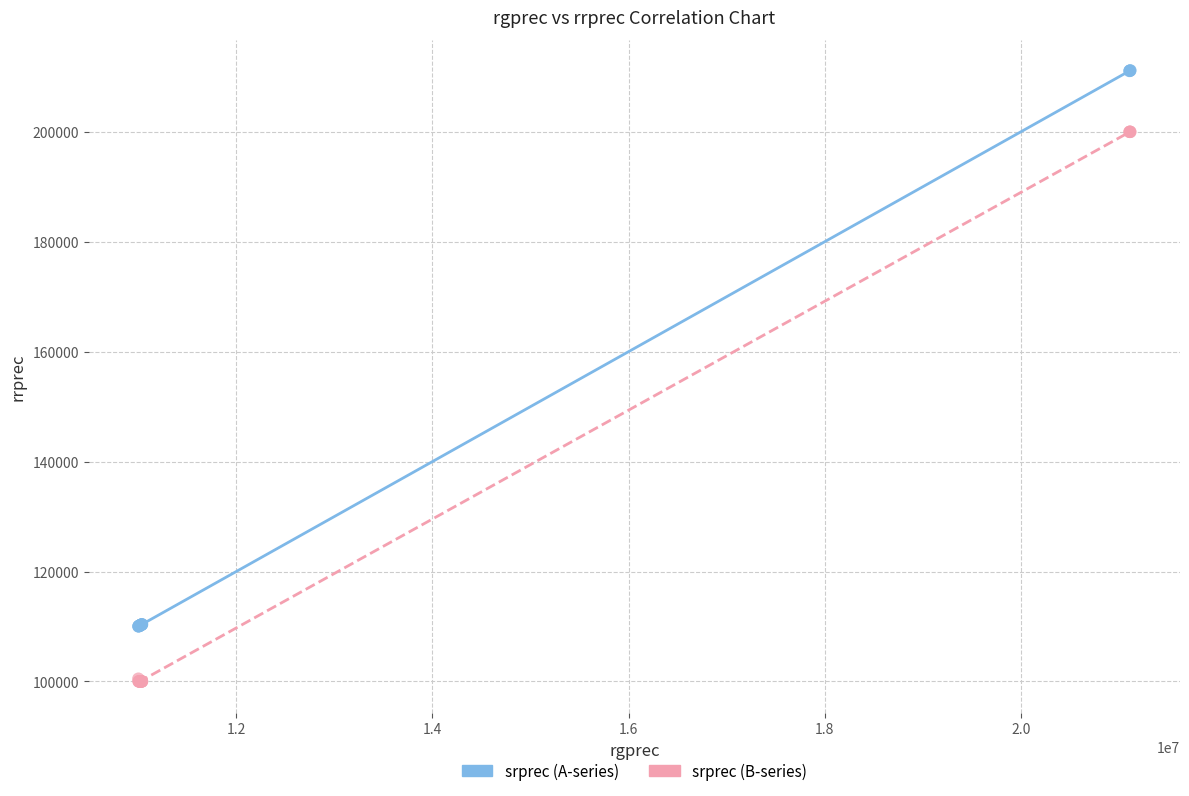

Which series reaches the maximum Y coordinate?

srprec (A-series)